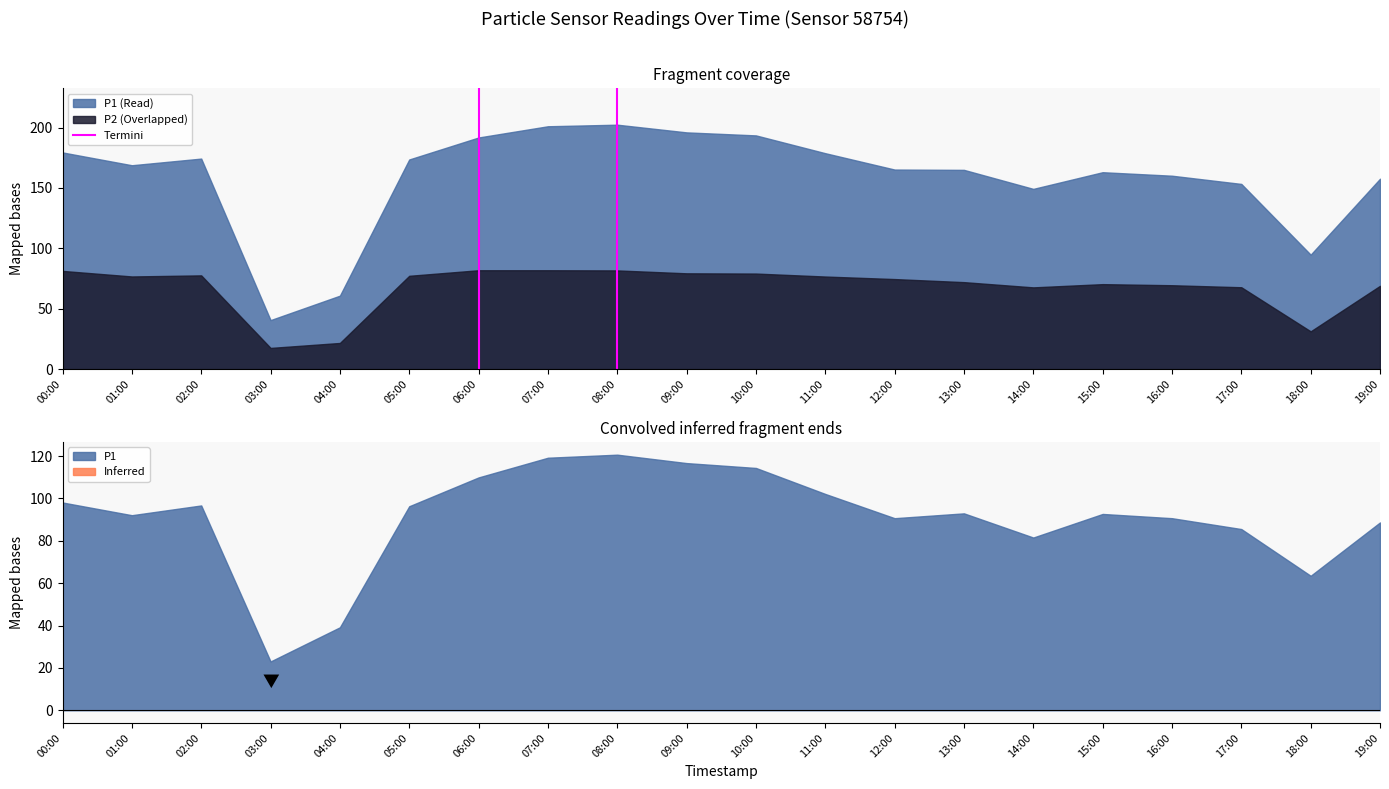

Is it true that P2 (Overlapped) equals 77.6 at 02:00?

True